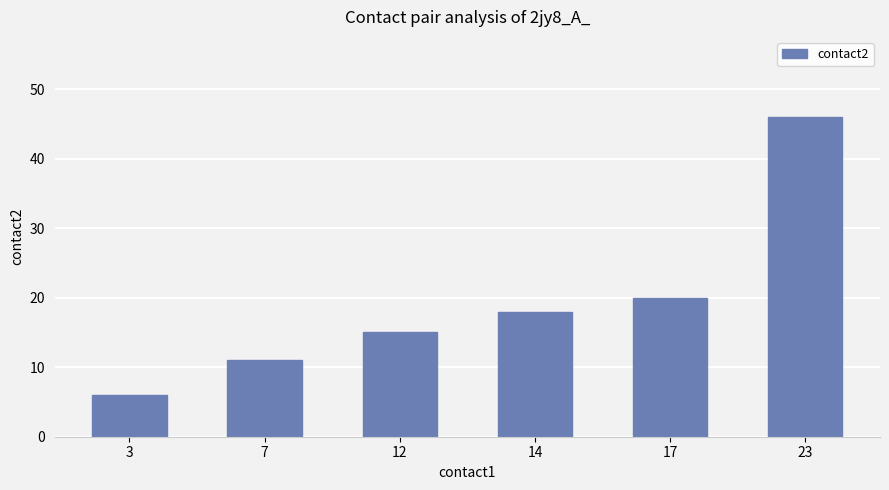

Reading right to left, transcribe all the data shown in this chart.

23=46	17=20	14=18	12=15	7=11	3=6